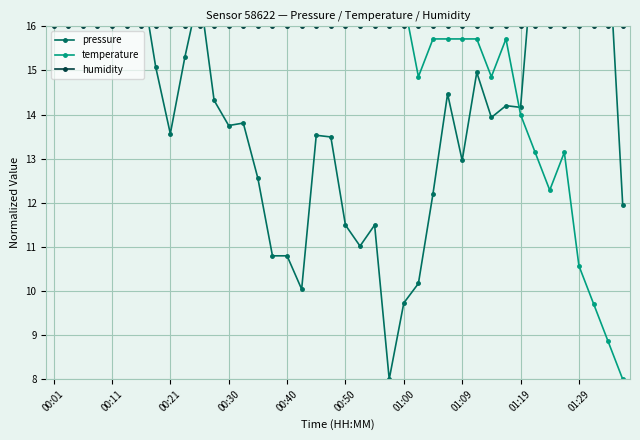

Reading left to right, transcribe all the data shown in this chart.

pressure: 20.0	18.8	18.5	16.3	16.8	17.3	17.1	15.1	13.6	15.3	16.8	14.3	13.8	13.8	12.6	10.8	10.8	10.0	13.5	13.5	11.5	11.0	11.5	8.0	9.7	10.2	12.2	14.5	13.0	15.0	13.9	14.2	14.2	18.2	17.6	18.2	17.3	17.8	18.0	12.0
temperature: 16.6	18.3	17.4	19.1	18.3	19.1	20.0	19.1	19.1	18.3	18.3	19.1	17.4	18.3	19.1	18.3	18.3	18.3	18.3	16.6	17.4	17.4	17.4	17.4	16.6	14.9	15.7	15.7	15.7	15.7	14.9	15.7	14.0	13.1	12.3	13.1	10.6	9.7	8.9	8.0
humidity: 16.0	16.0	16.0	16.0	16.0	16.0	16.0	16.0	16.0	16.0	16.0	16.0	16.0	16.0	16.0	16.0	16.0	16.0	16.0	16.0	16.0	16.0	16.0	16.0	16.0	16.0	16.0	16.0	16.0	16.0	16.0	16.0	16.0	16.0	16.0	16.0	16.0	16.0	16.0	16.0